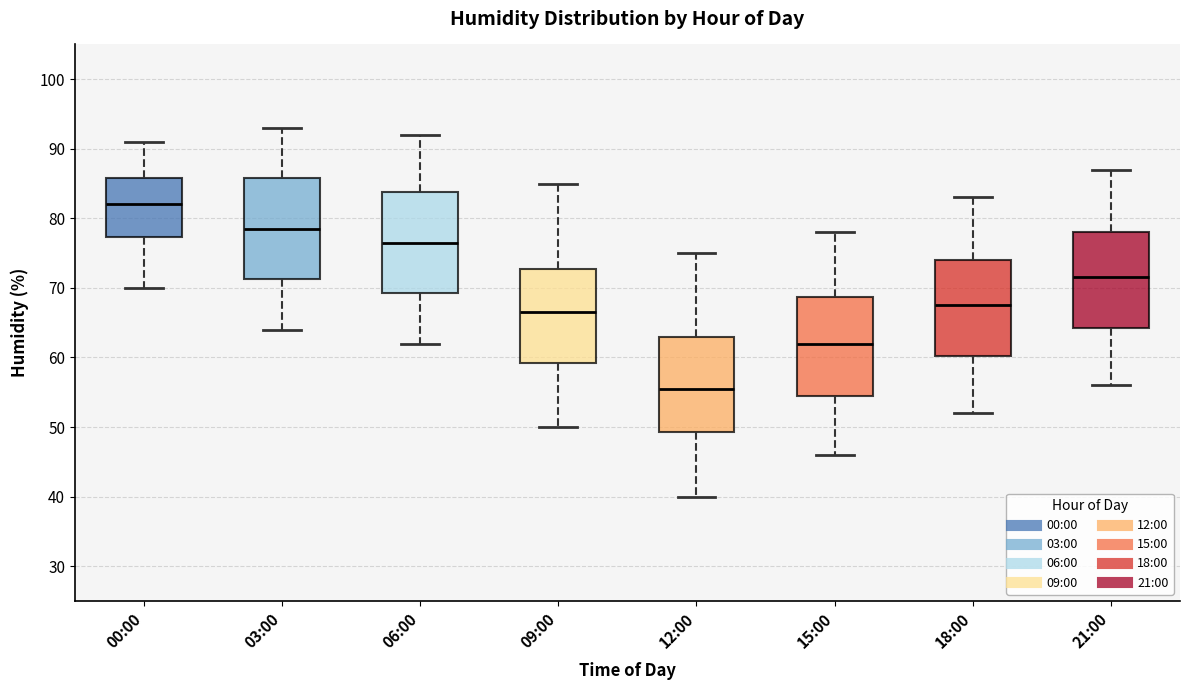

Reading left to right, transcribe this box plot: for each box, give where its median line is, the range the box spans, and where its two whiskers end, as read against the y-axis. The values are not printed on the chart, so give them approximately, as read against the axis.

00:00: median 82, box 77 to 86, whiskers 70 to 91
03:00: median 79, box 71 to 86, whiskers 64 to 93
06:00: median 77, box 69 to 84, whiskers 62 to 92
09:00: median 67, box 59 to 73, whiskers 50 to 85
12:00: median 56, box 49 to 63, whiskers 40 to 75
15:00: median 62, box 55 to 69, whiskers 46 to 78
18:00: median 68, box 60 to 74, whiskers 52 to 83
21:00: median 72, box 64 to 78, whiskers 56 to 87